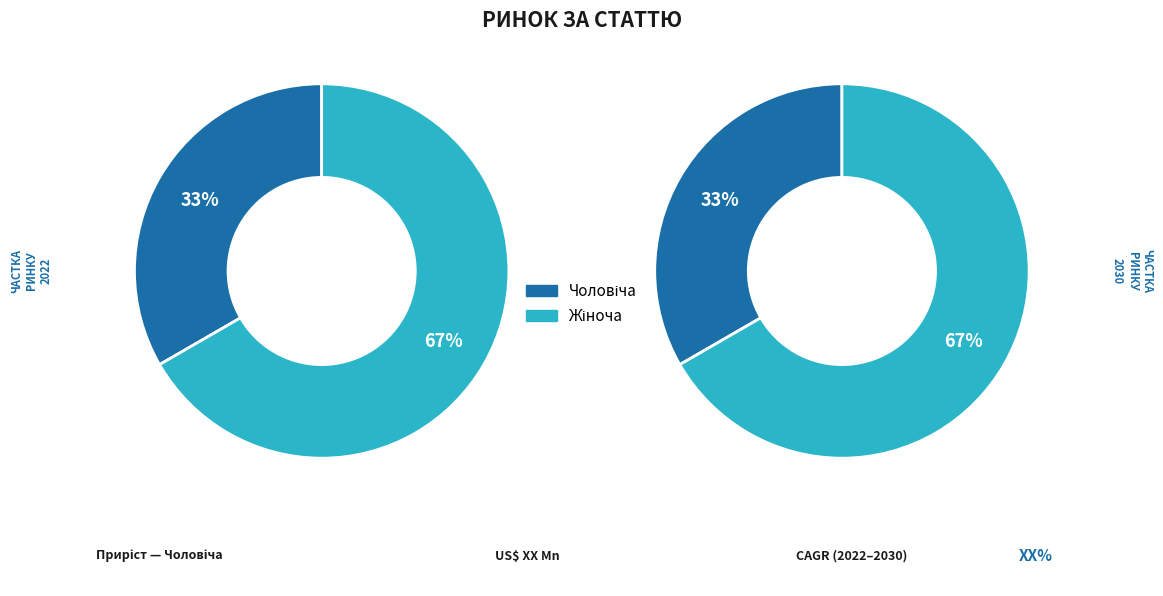

Which slice is the smallest?

Чоловіча